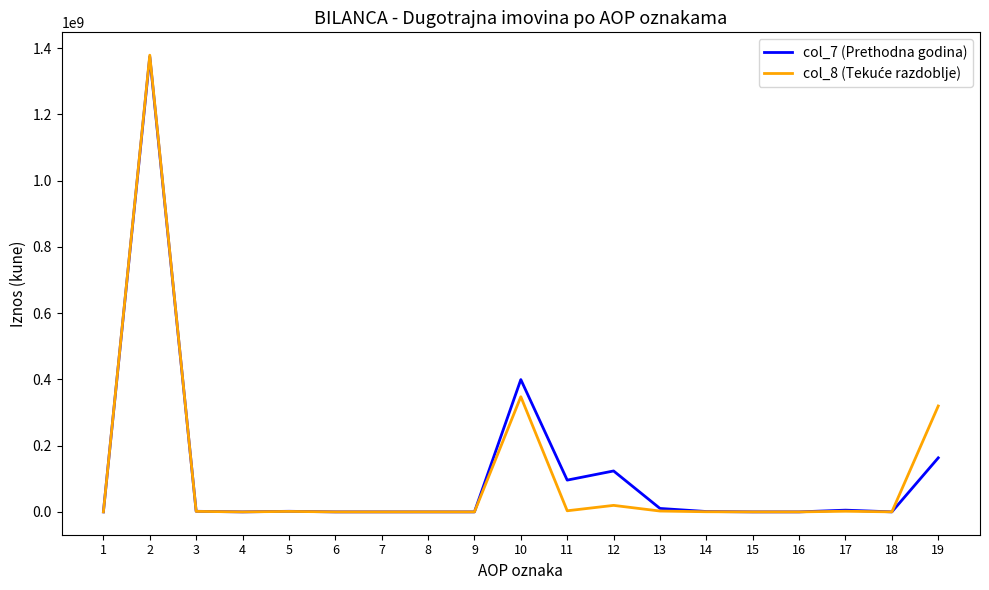

What is the greatest value displayed?

1378968740